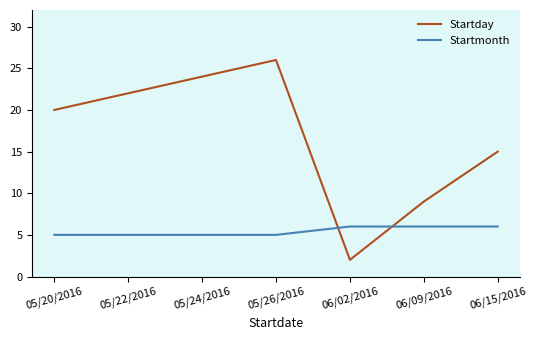

What is the difference between the Startmonth values at 05/20/2016 and 06/02/2016?

1